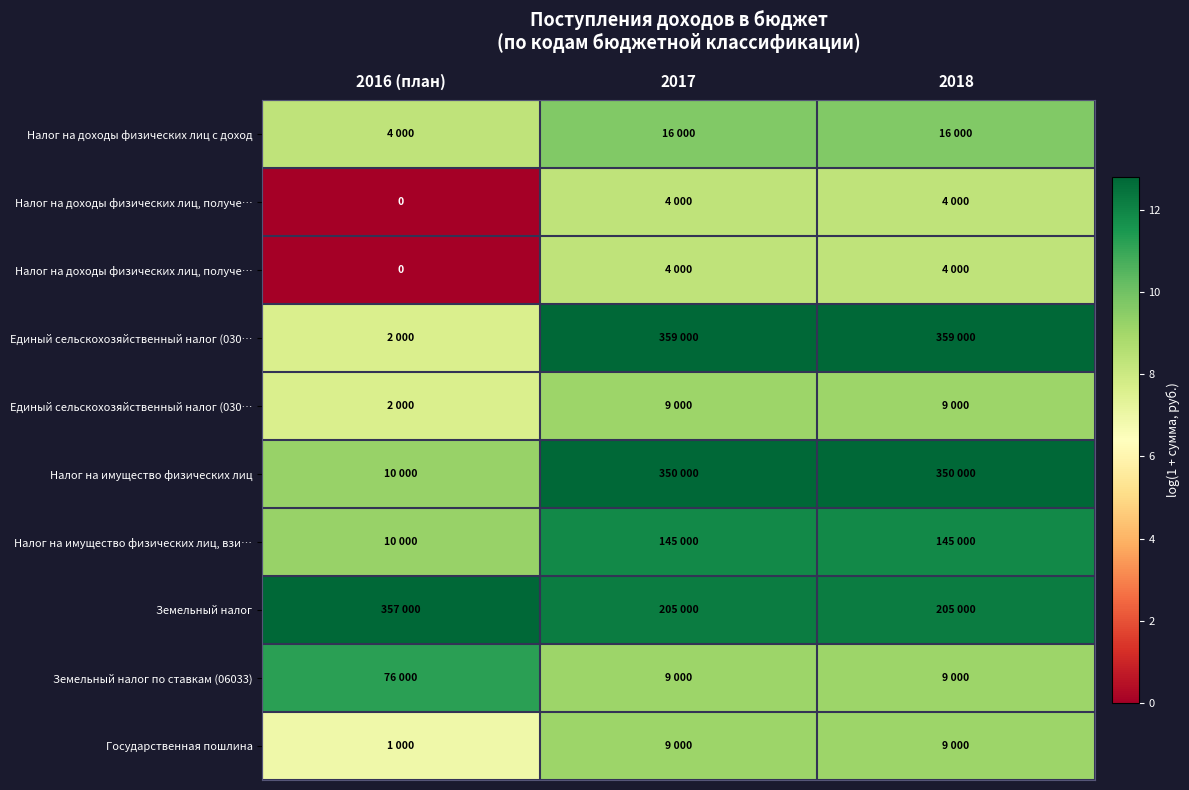

Which category has the highest value across all series?

2017